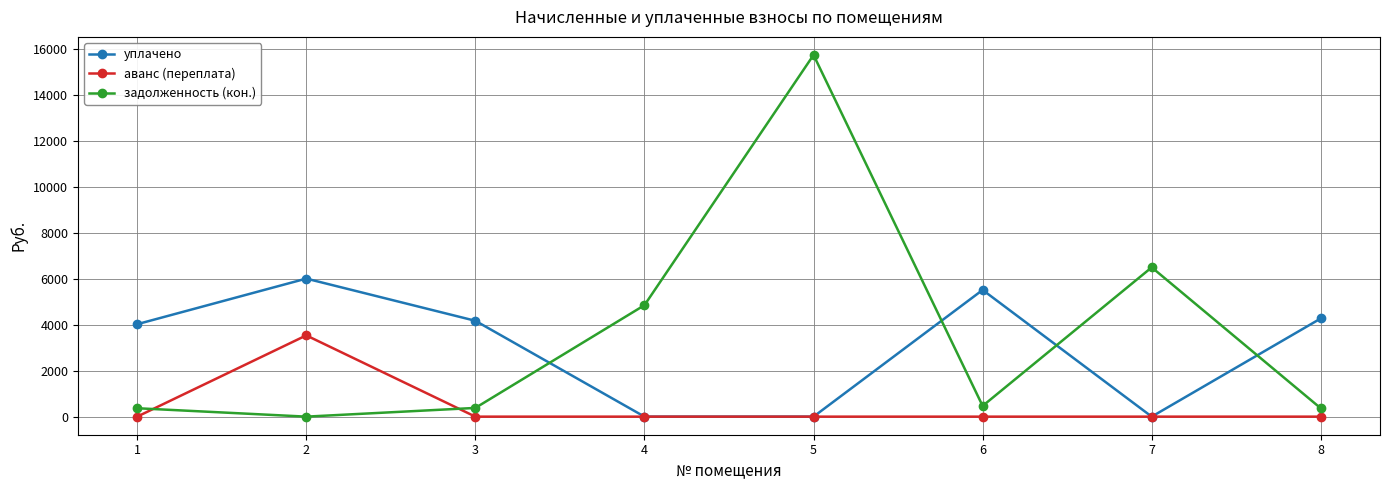

Which series has the largest total across all categories?

задолженность (кон.)